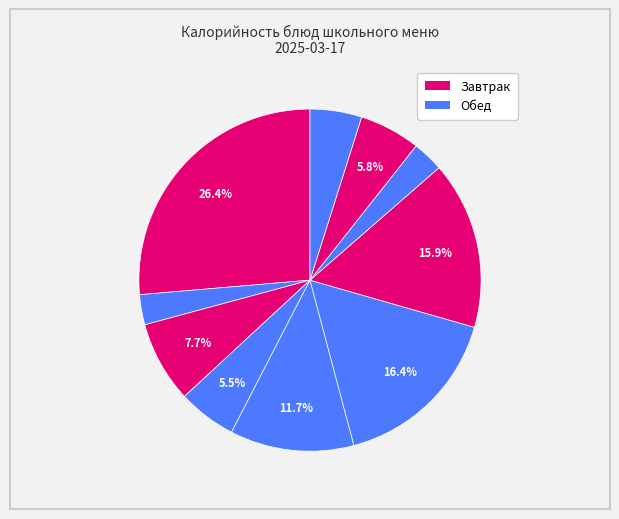

Count the number of slices in the pie.

10